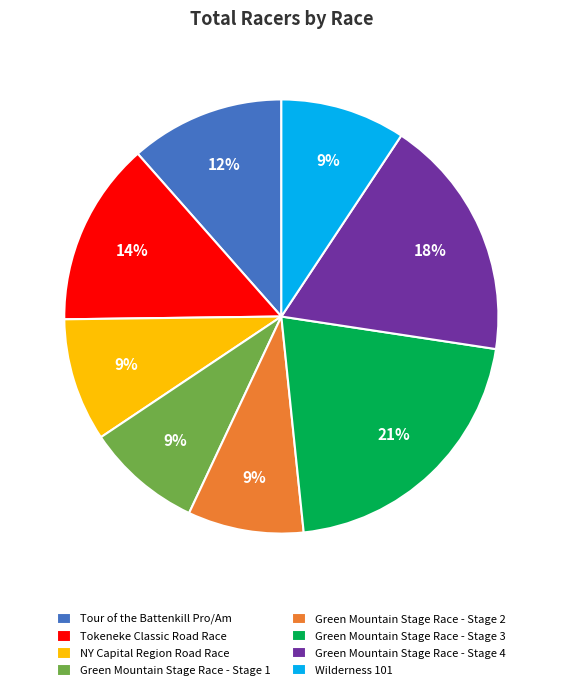

To the nearest percent, what portion does NY Capital Region Road Race represent?

9%